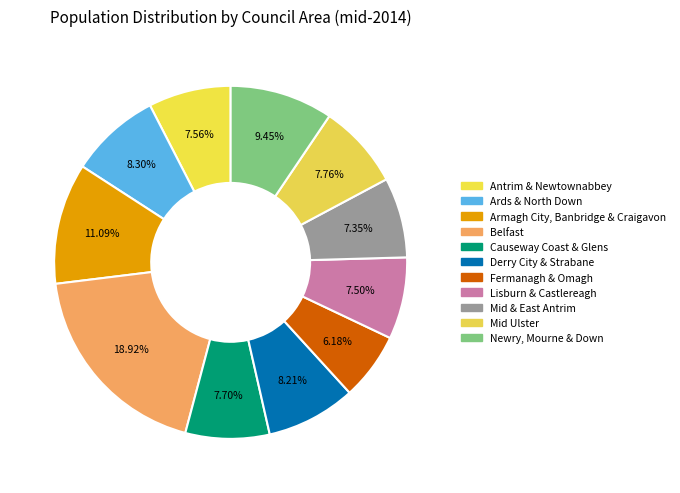

Combined, what portion of the pie is Derry City & Strabane and Mid & East Antrim?

15.6%